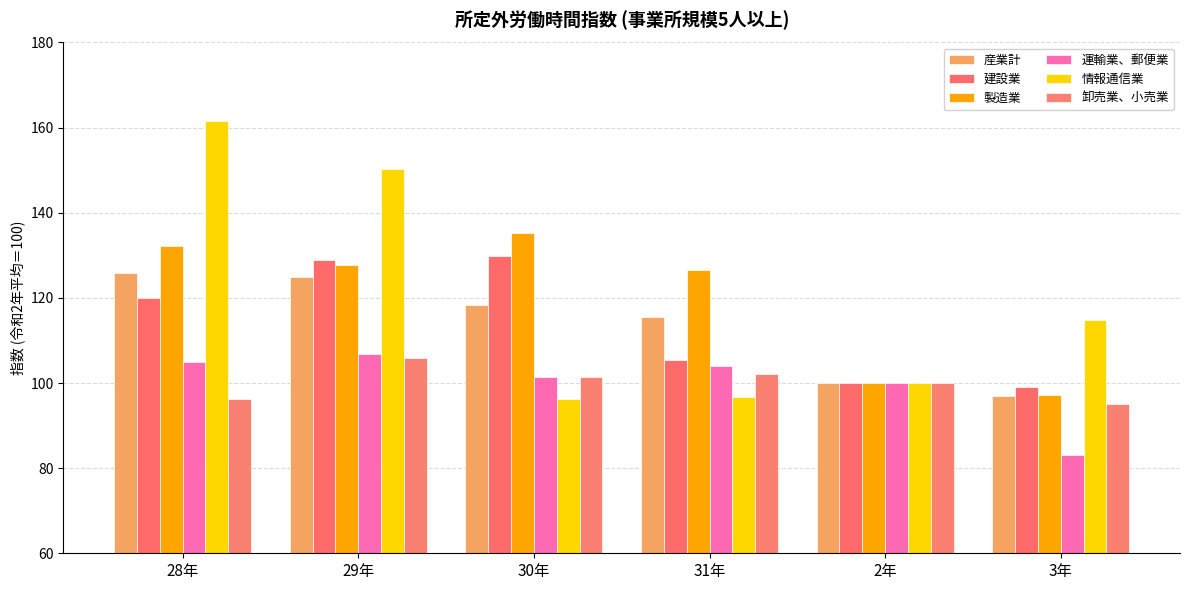

What is the value of the 運輸業、郵便業 bar at the 4th from the left?

104.0